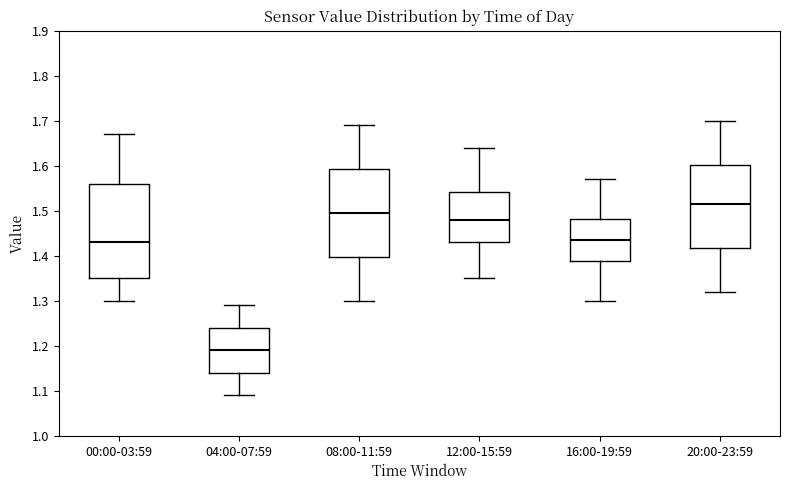

Reading left to right, transcribe this box plot: for each box, give where its median line is, the range the box spans, and where its two whiskers end, as read against the y-axis. The values are not printed on the chart, so give them approximately, as read against the axis.

00:00-03:59: median 1.43, box 1.35 to 1.56, whiskers 1.30 to 1.67
04:00-07:59: median 1.19, box 1.14 to 1.24, whiskers 1.09 to 1.29
08:00-11:59: median 1.50, box 1.40 to 1.59, whiskers 1.30 to 1.69
12:00-15:59: median 1.48, box 1.43 to 1.54, whiskers 1.35 to 1.64
16:00-19:59: median 1.44, box 1.39 to 1.48, whiskers 1.30 to 1.57
20:00-23:59: median 1.52, box 1.42 to 1.60, whiskers 1.32 to 1.70